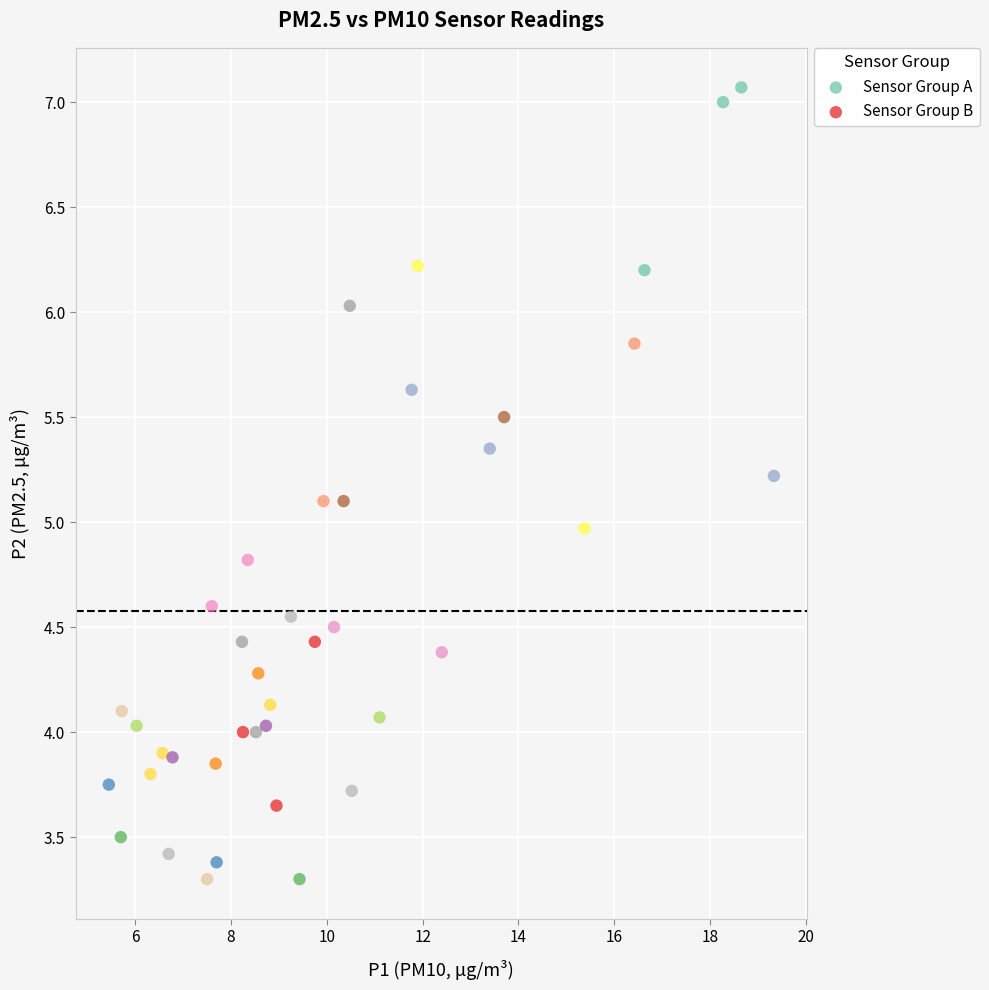

Which series reaches the maximum Y coordinate?

Sensor Group A